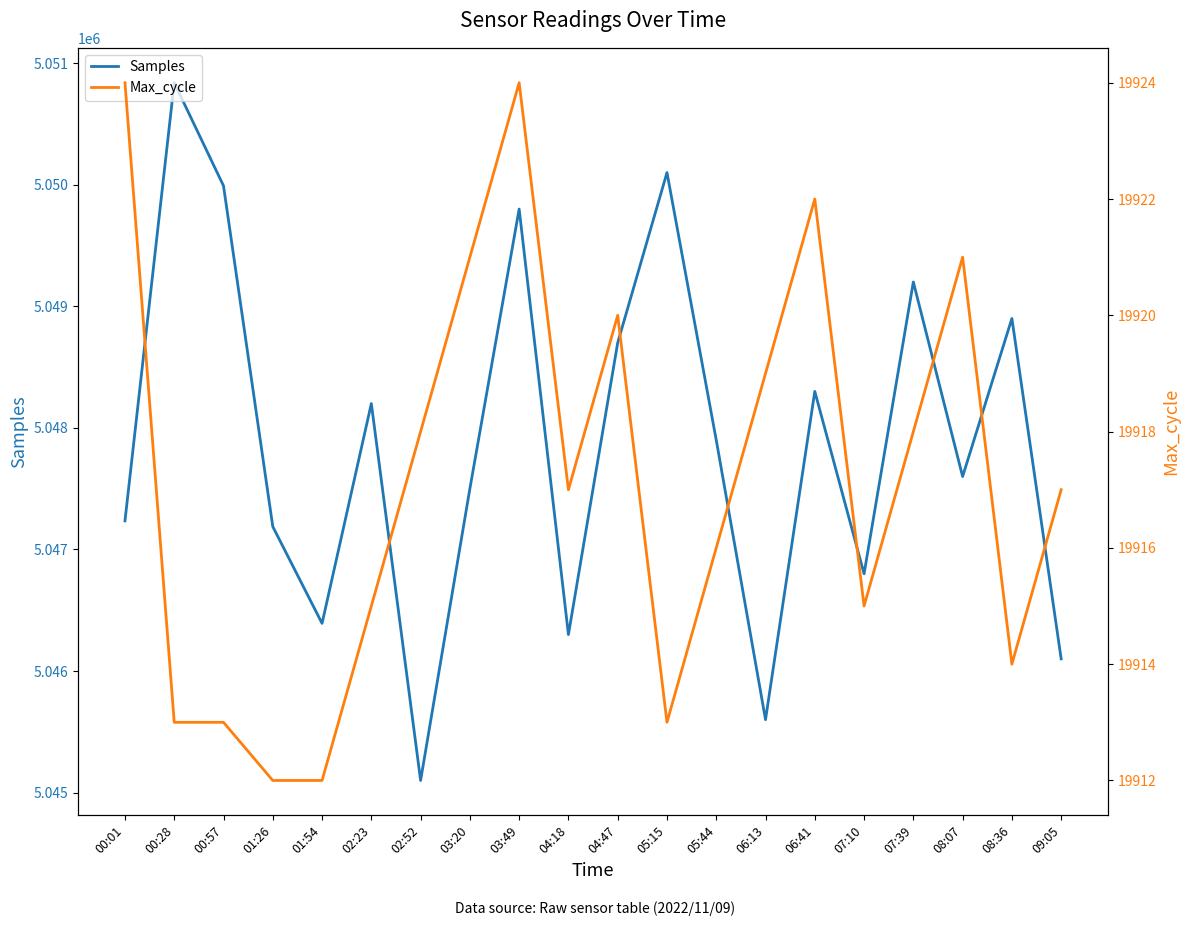

Is the value of Samples at 08:07 greater than the value of Max_cycle at 04:47?

Yes